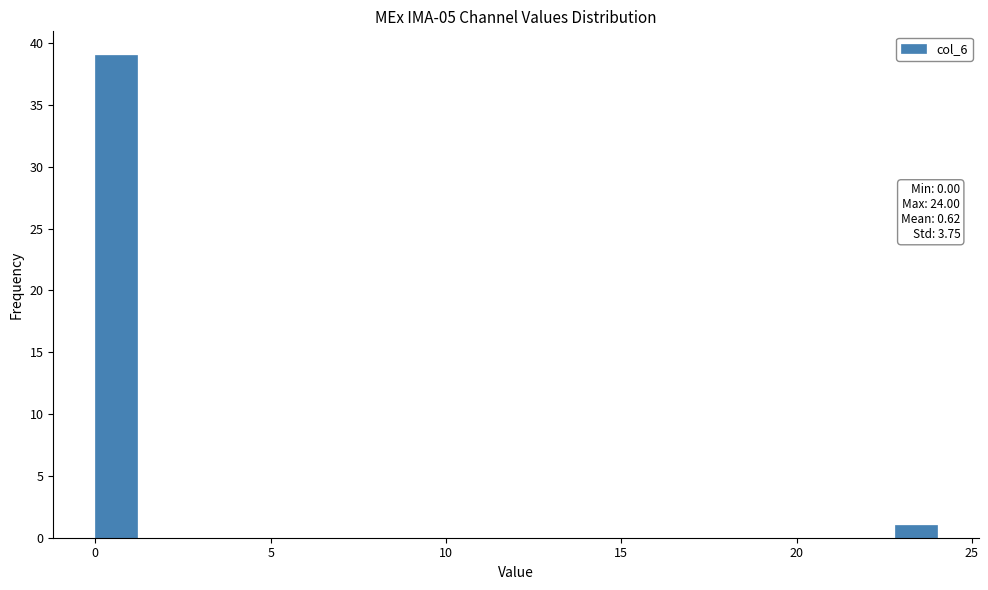

Read against the x-axis, roughly where is the centre of the tallest bar?

0.5